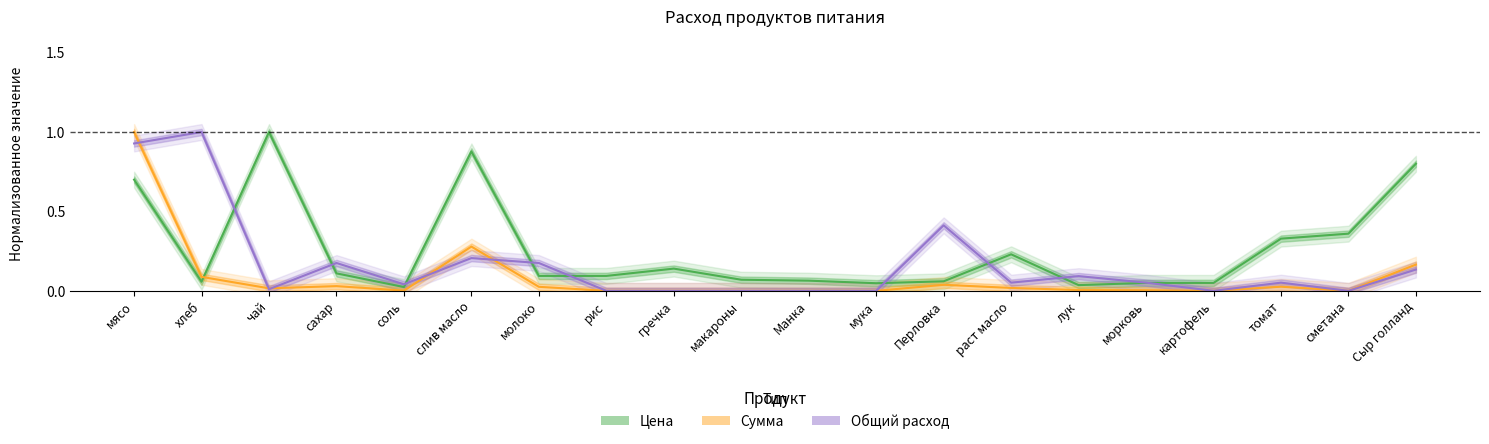

Reading right to left, extract all data points from this chart.

Цена: 0.8	0.4	0.3	0.1	0.1	0.0	0.2	0.1	0.0	0.1	0.1	0.1	0.1	0.1	0.9	0.0	0.1	1.0	0.1	0.7
Сумма: 0.2	0.0	0.0	0.0	0.0	0.0	0.0	0.0	0.0	0.0	0.0	0.0	0.0	0.0	0.3	0.0	0.0	0.0	0.1	1.0
Общий расход: 0.1	0.0	0.1	0.0	0.1	0.1	0.1	0.4	0.0	0.0	0.0	0.0	0.0	0.2	0.2	0.0	0.2	0.0	1.0	0.9